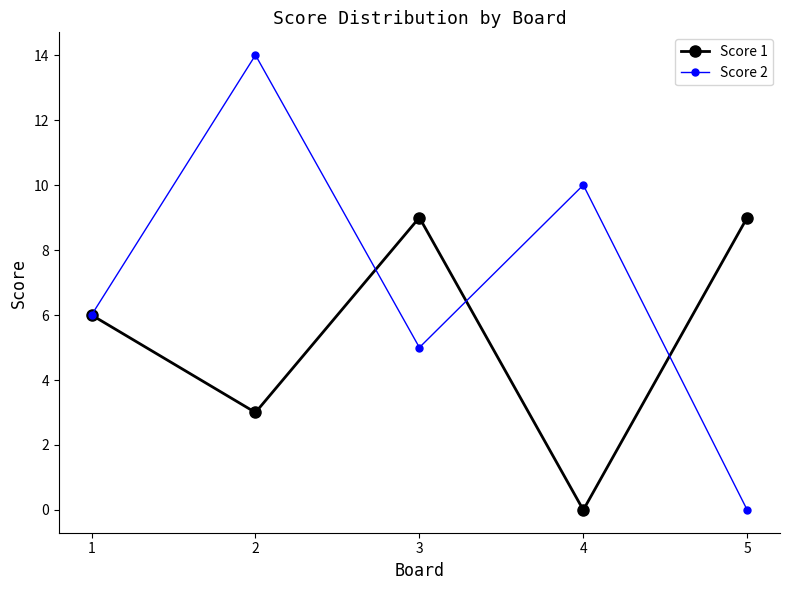

Does the chart display data point markers on the line(s)?

Yes